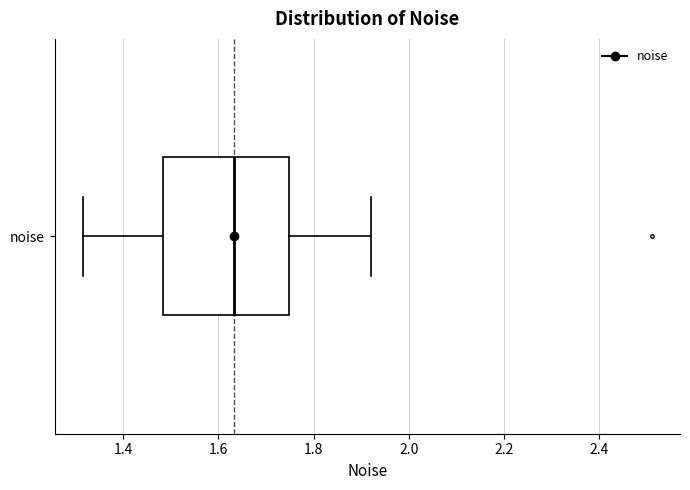

Transcribe this box plot: give where the median line is, the range the box spans, and where the two whiskers end, as read against the x-axis. The values are not printed on the chart, so give them approximately, as read against the axis.

median 1.64, box 1.48 to 1.74, whiskers 1.32 to 1.92